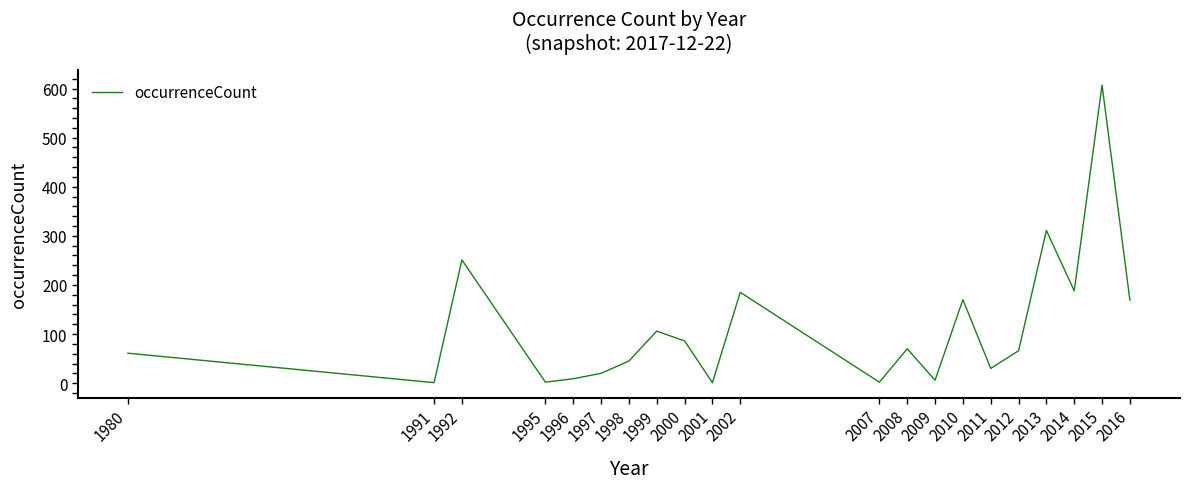

Is it true that the value at 2013 is 311?

True